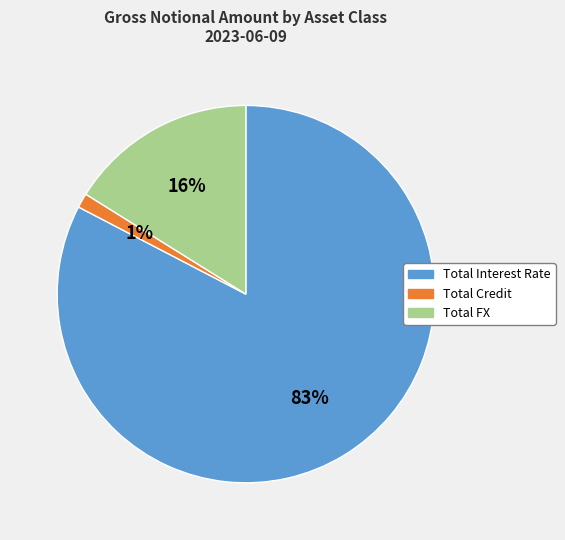

Is Total FX the majority of the pie?

No